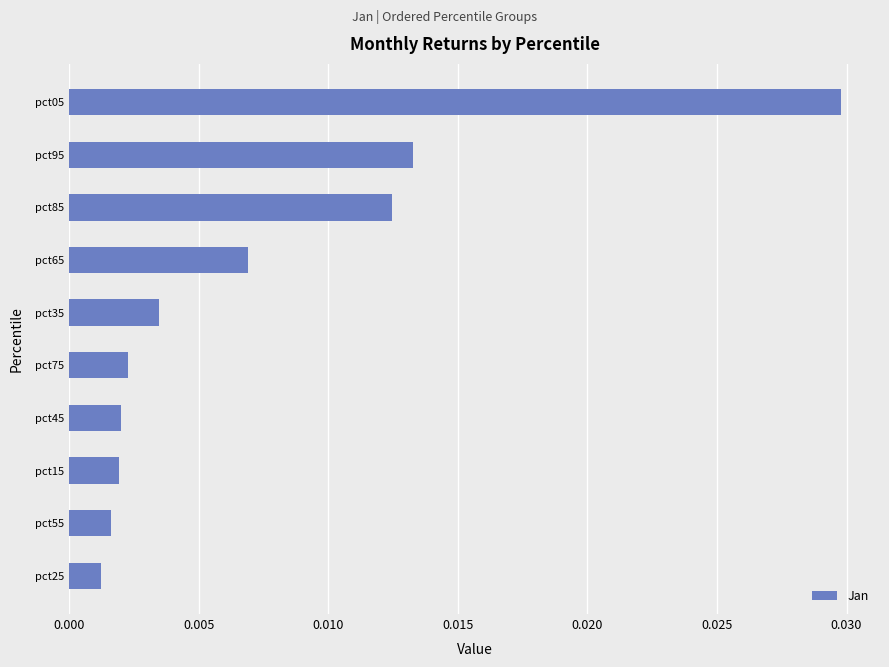

At which category does the chart reach its peak across all series?

pct05